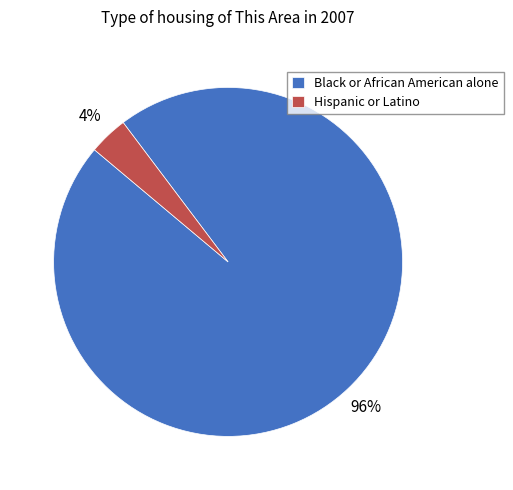

How many slices are in this pie chart?

2